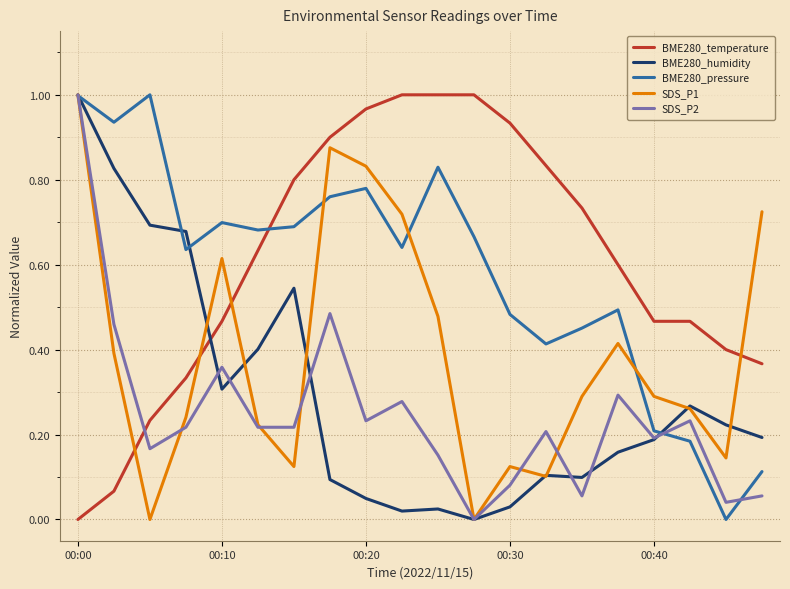

True or false: BME280_temperature and SDS_P2 cross at least once.

True